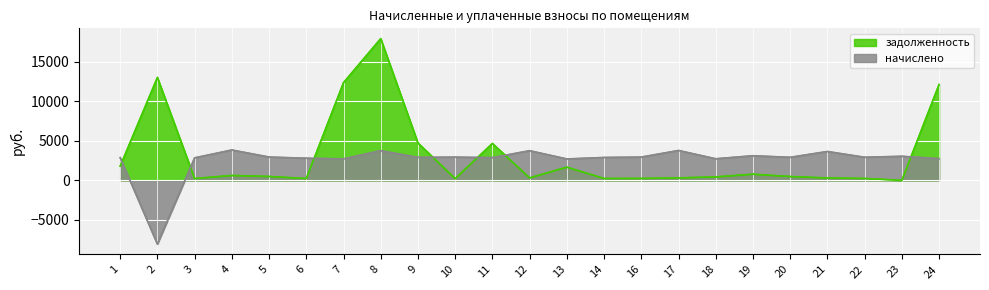

Rank the categories by задолженность value from lowest to highest.

23, 10, 3, 6, 14, 22, 16, 21, 12, 17, 18, 20, 5, 4, 19, 13, 1, 11, 9, 24, 7, 2, 8